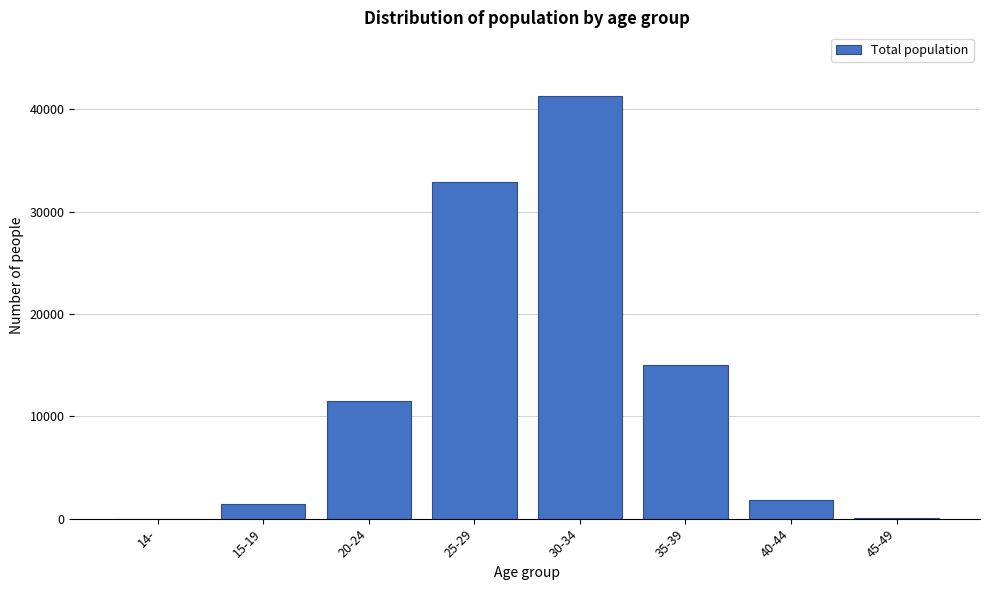

Which category has the highest value across all series?

30-34